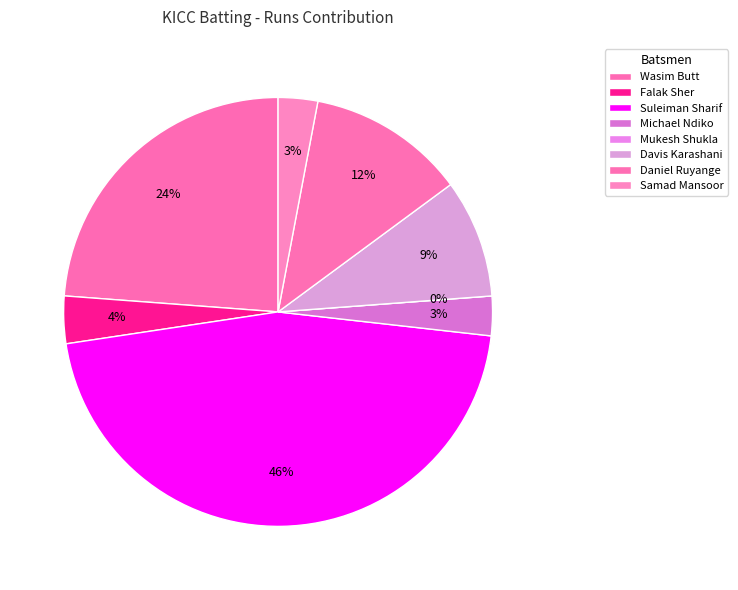

Rank the categories by value from lowest to highest.

Mukesh Shukla, Michael Ndiko, Samad Mansoor, Falak Sher, Davis Karashani, Daniel Ruyange, Wasim Butt, Suleiman Sharif